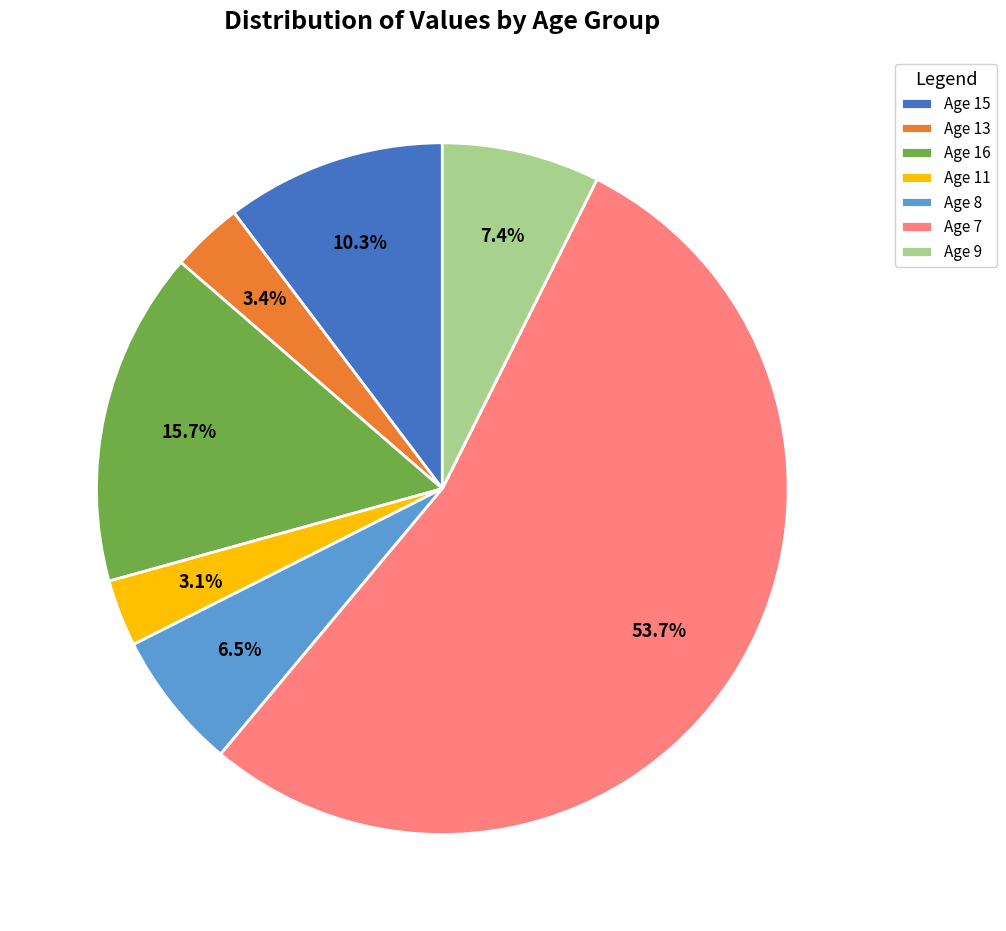

Approximately how many times larger is the value at Age 13 compared to Age 9?

0.5